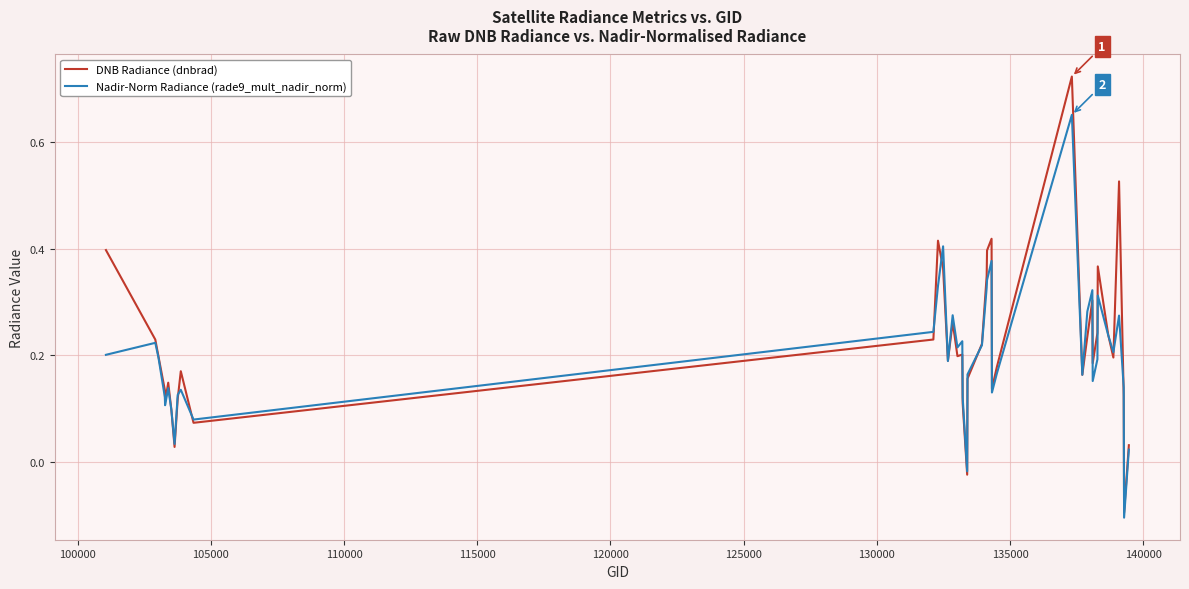

How many lines are shown in the chart?

2